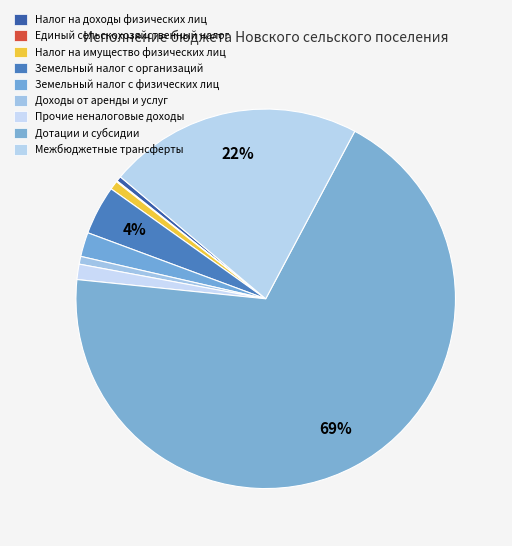

Which slice is the largest?

Дотации и субсидии